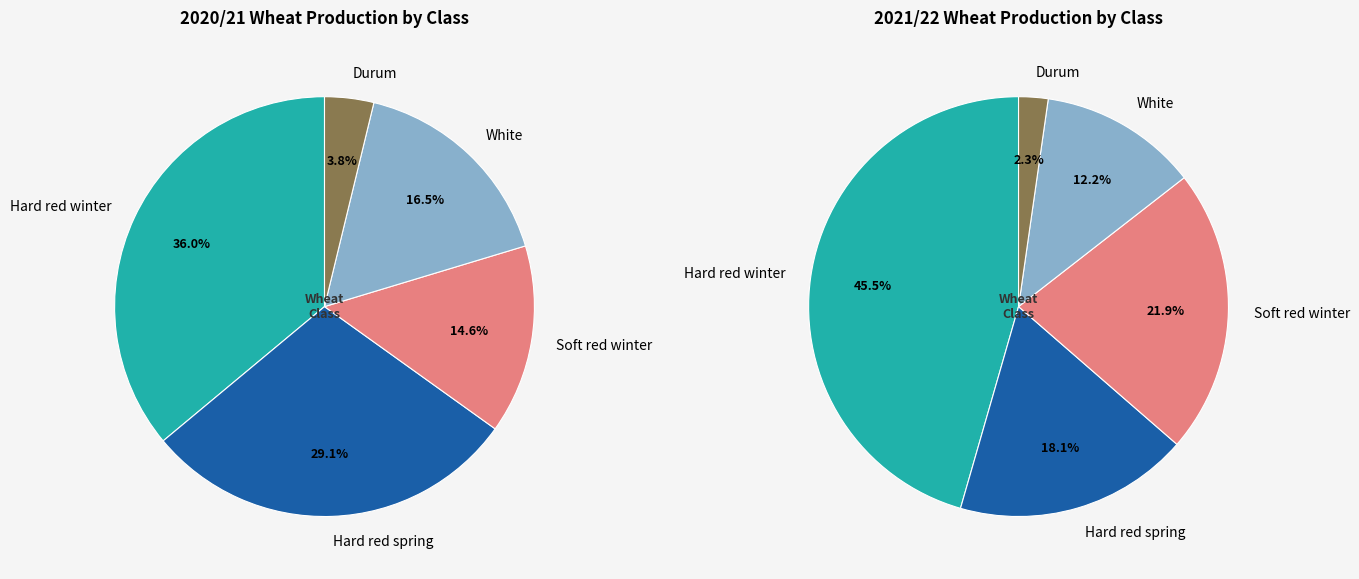

Combined, do Durum and Hard red spring account for over 50%?

No